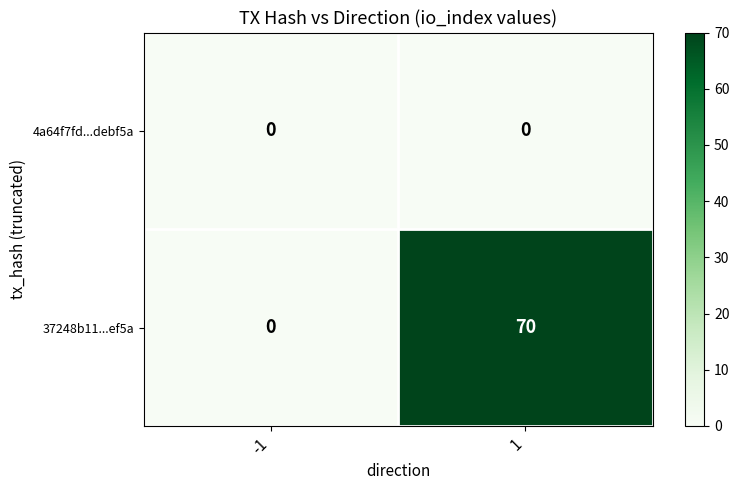

Rank the series by their maximum value, from lowest to highest.

4a64f7fd...debf5a, 37248b11...ef5a